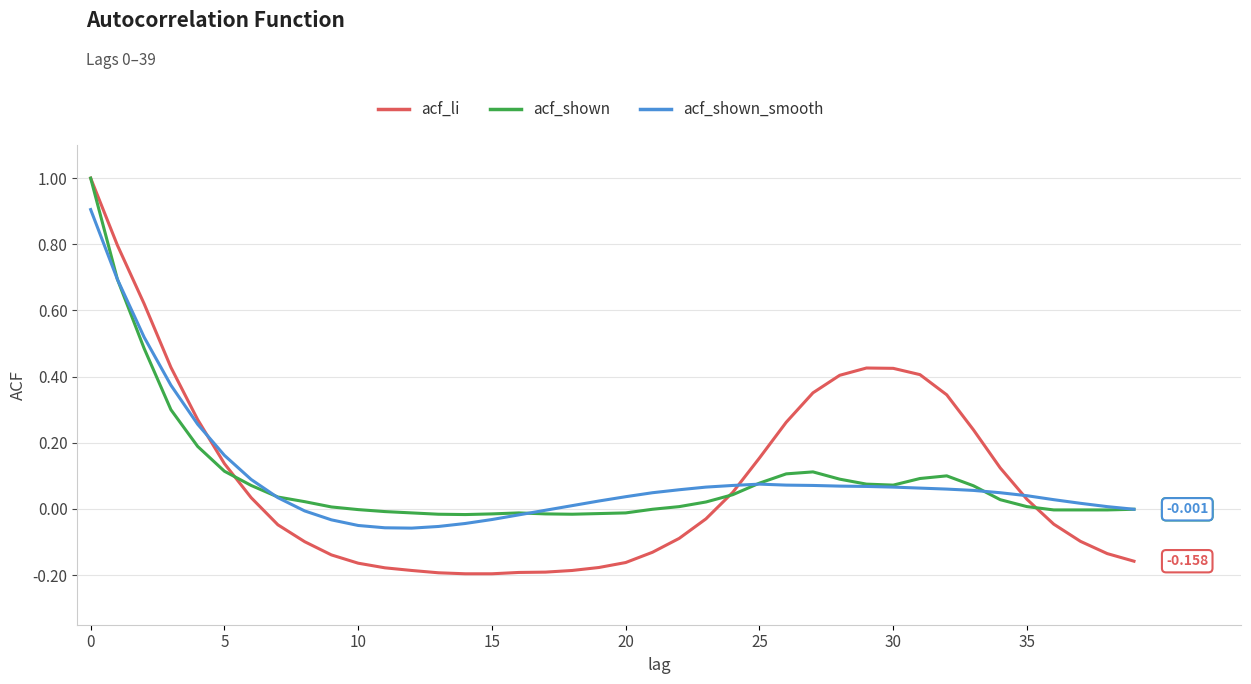

What is the sum of all acf_li values?

3.5